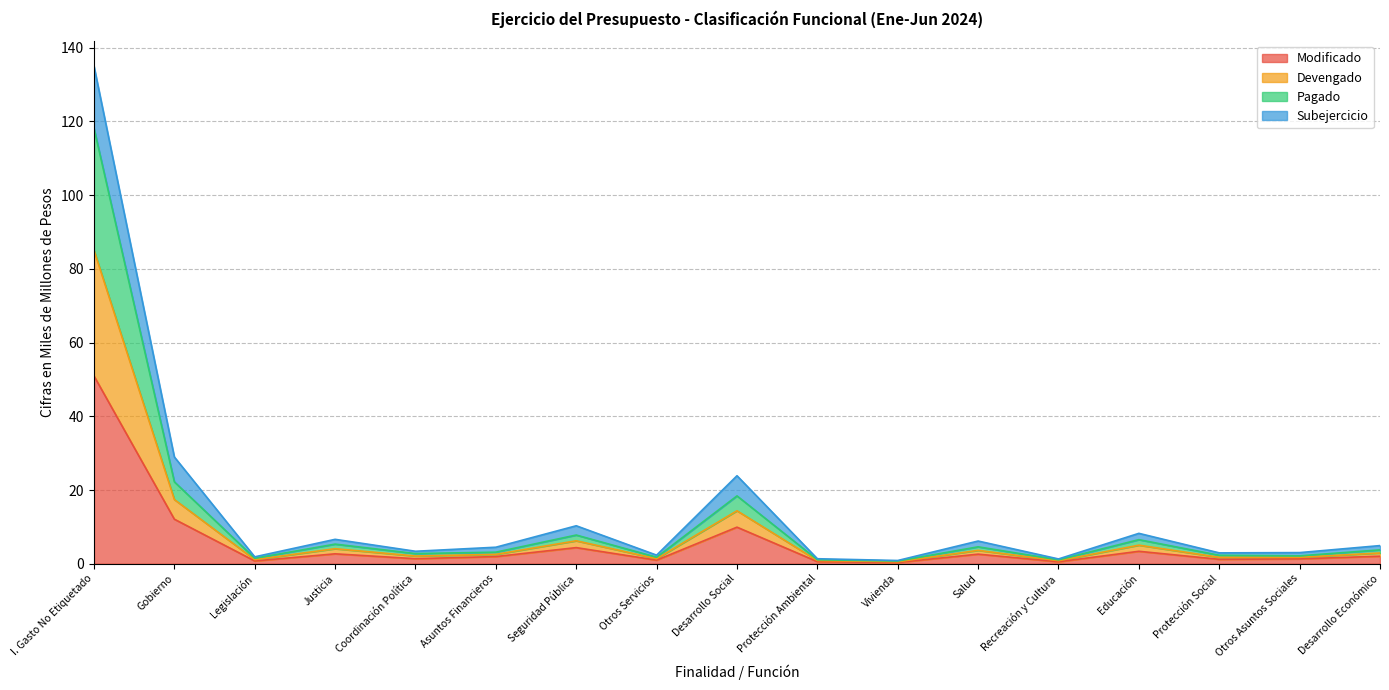

True or false: Devengado has a value of 1.0 at Asuntos Financieros.

False